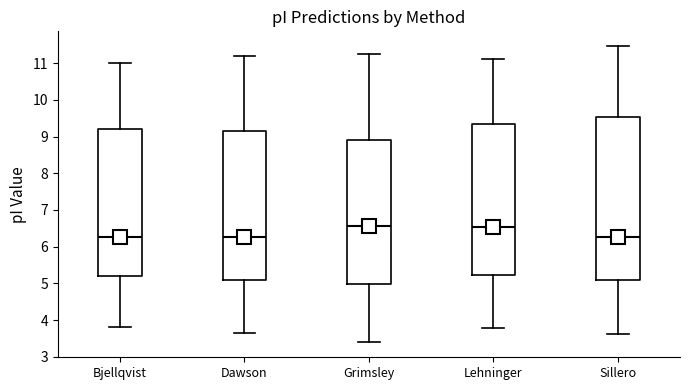

Comparing the boxes themselves (not the whiskers), which one is the tallest?

Sillero